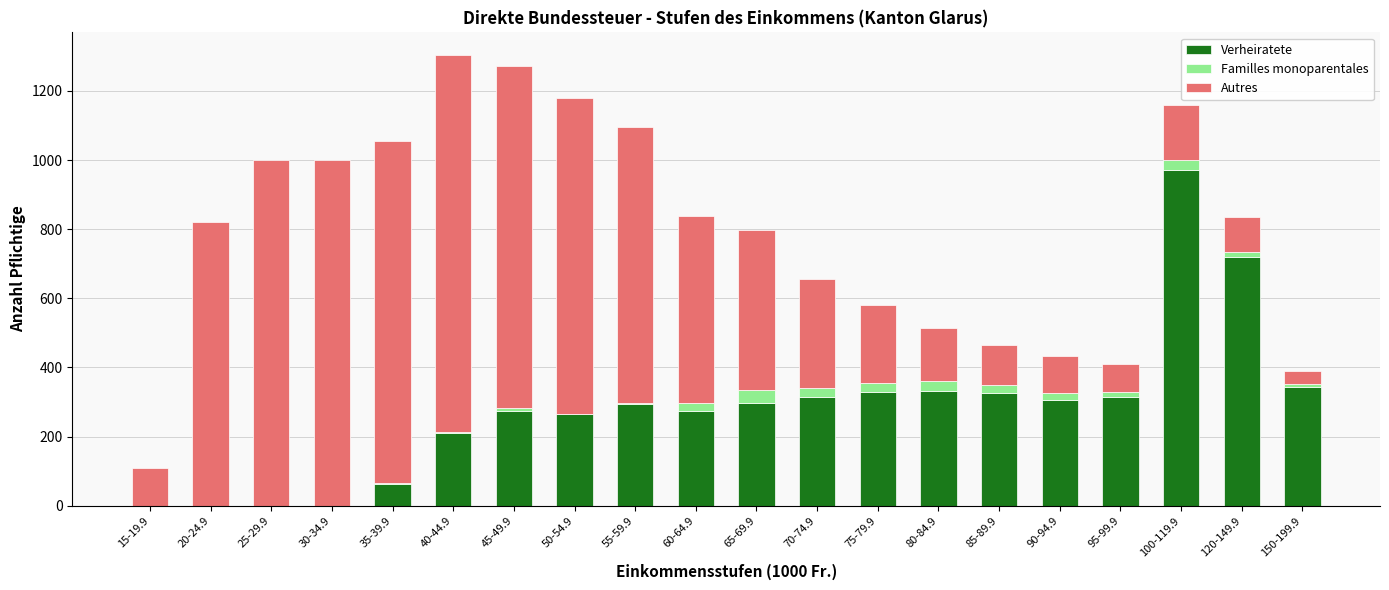

True or false: Verheiratete has a value of 443 at 60-64.9.

False